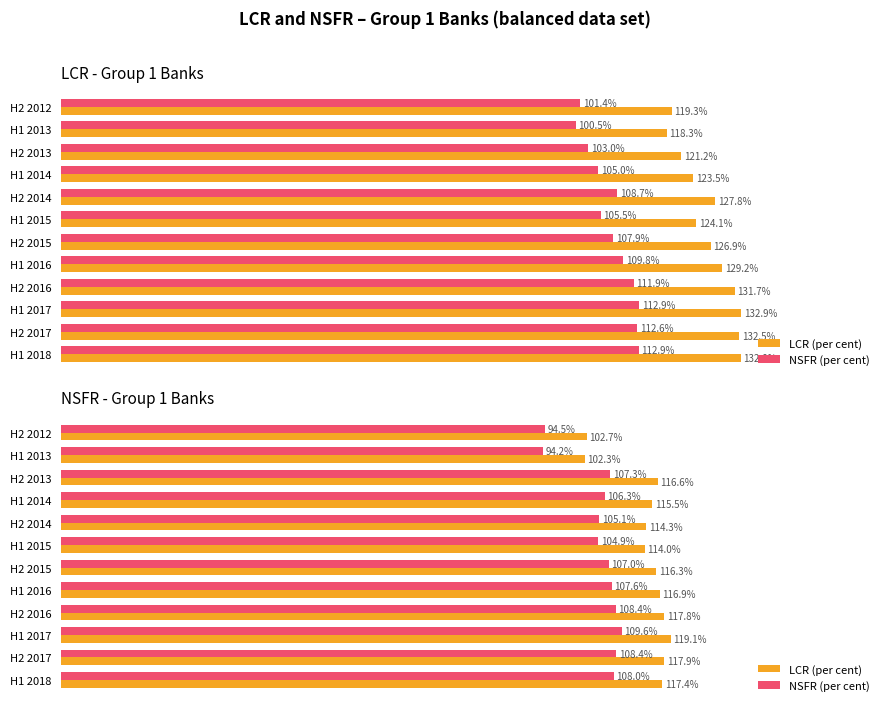

How many data points does each series have?

12